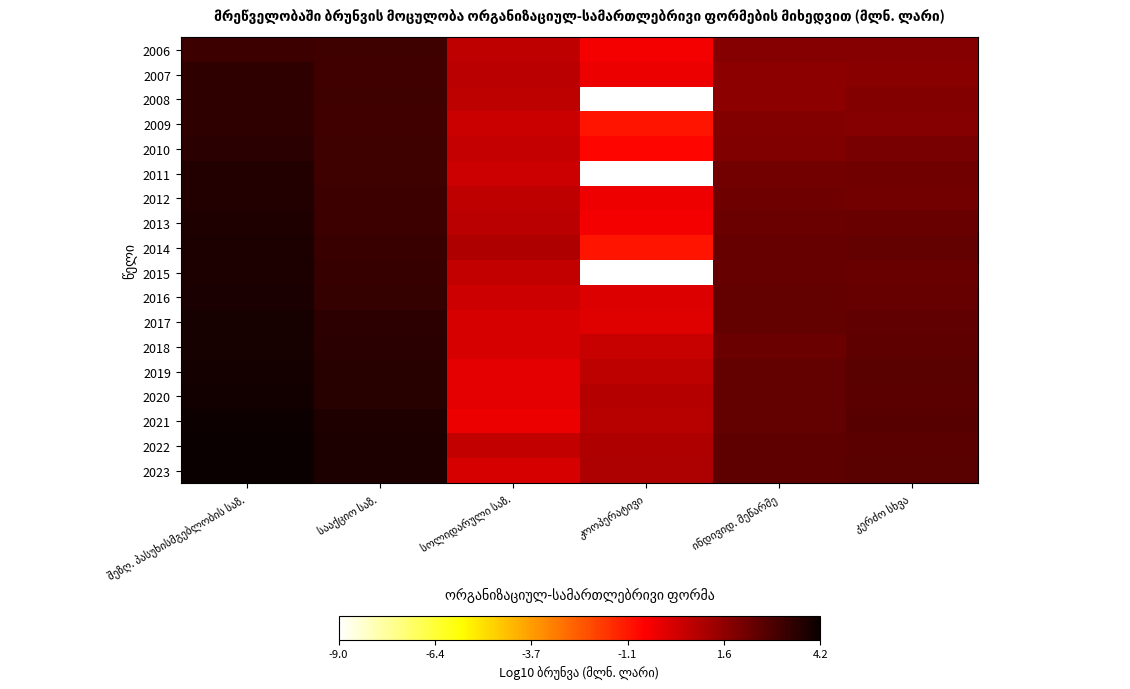

Reading left to right, extract all data points from this chart.

2006: შეზღ. პასუხისმგებლობის საზ.=3.2	სააქციო საზ.=3.2	სოლიდარული საზ.=0.7	კოოპერატივი=-0.4	ინდივიდ. მეწარმე=1.7	კერძო სხვა=1.7
2007: შეზღ. პასუხისმგებლობის საზ.=3.5	სააქციო საზ.=3.1	სოლიდარული საზ.=0.7	კოოპერატივი=-0.2	ინდივიდ. მეწარმე=1.6	კერძო სხვა=1.7
2008: შეზღ. პასუხისმგებლობის საზ.=3.5	სააქციო საზ.=3.2	სოლიდარული საზ.=0.7	კოოპერატივი=-9.0	ინდივიდ. მეწარმე=1.6	კერძო სხვა=1.8
2009: შეზღ. პასუხისმგებლობის საზ.=3.5	სააქციო საზ.=3.1	სოლიდარული საზ.=0.4	კოოპერატივი=-1.0	ინდივიდ. მეწარმე=1.8	კერძო სხვა=1.7
2010: შეზღ. პასუხისმგებლობის საზ.=3.6	სააქციო საზ.=3.2	სოლიდარული საზ.=0.5	კოოპერატივი=-0.7	ინდივიდ. მეწარმე=1.9	კერძო სხვა=2.0
2011: შეზღ. პასუხისმგებლობის საზ.=3.7	სააქციო საზ.=3.2	სოლიდარული საზ.=0.4	კოოპერატივი=-9.0	ინდივიდ. მეწარმე=2.1	კერძო სხვა=2.2
2012: შეზღ. პასუხისმგებლობის საზ.=3.8	სააქციო საზ.=3.2	სოლიდარული საზ.=0.6	კოოპერატივი=-0.3	ინდივიდ. მეწარმე=2.2	კერძო სხვა=2.1
2013: შეზღ. პასუხისმგებლობის საზ.=3.8	სააქციო საზ.=3.2	სოლიდარული საზ.=0.7	კოოპერატივი=-0.4	ინდივიდ. მეწარმე=2.3	კერძო სხვა=2.3
2014: შეზღ. პასუხისმგებლობის საზ.=3.8	სააქციო საზ.=3.3	სოლიდარული საზ.=0.9	კოოპერატივი=-1.0	ინდივიდ. მეწარმე=2.4	კერძო სხვა=2.4
2015: შეზღ. პასუხისმგებლობის საზ.=3.9	სააქციო საზ.=3.3	სოლიდარული საზ.=0.6	კოოპერატივი=-9.0	ინდივიდ. მეწარმე=2.4	კერძო სხვა=2.4
2016: შეზღ. პასუხისმგებლობის საზ.=3.9	სააქციო საზ.=3.4	სოლიდარული საზ.=0.4	კოოპერატივი=0.0	ინდივიდ. მეწარმე=2.4	კერძო სხვა=2.4
2017: შეზღ. პასუხისმგებლობის საზ.=3.9	სააქციო საზ.=3.5	სოლიდარული საზ.=0.1	კოოპერატივი=0.0	ინდივიდ. მეწარმე=2.4	კერძო სხვა=2.5
2018: შეზღ. პასუხისმგებლობის საზ.=4.0	სააქციო საზ.=3.6	სოლიდარული საზ.=0.1	კოოპერატივი=0.5	ინდივიდ. მეწარმე=2.3	კერძო სხვა=2.5
2019: შეზღ. პასუხისმგებლობის საზ.=4.0	სააქციო საზ.=3.6	სოლიდარული საზ.=-0.1	კოოპერატივი=0.7	ინდივიდ. მეწარმე=2.5	კერძო სხვა=2.6
2020: შეზღ. პასუხისმგებლობის საზ.=4.0	სააქციო საზ.=3.6	სოლიდარული საზ.=-0.1	კოოპერატივი=0.9	ინდივიდ. მეწარმე=2.4	კერძო სხვა=2.6
2021: შეზღ. პასუხისმგებლობის საზ.=4.2	სააქციო საზ.=3.8	სოლიდარული საზ.=-0.2	კოოპერატივი=0.8	ინდივიდ. მეწარმე=2.4	კერძო სხვა=2.7
2022: შეზღ. პასუხისმგებლობის საზ.=4.2	სააქციო საზ.=3.8	სოლიდარული საზ.=0.6	კოოპერატივი=0.9	ინდივიდ. მეწარმე=2.5	კერძო სხვა=2.6
2023: შეზღ. პასუხისმგებლობის საზ.=4.2	სააქციო საზ.=3.8	სოლიდარული საზ.=0.1	კოოპერატივი=1.0	ინდივიდ. მეწარმე=2.5	კერძო სხვა=2.6